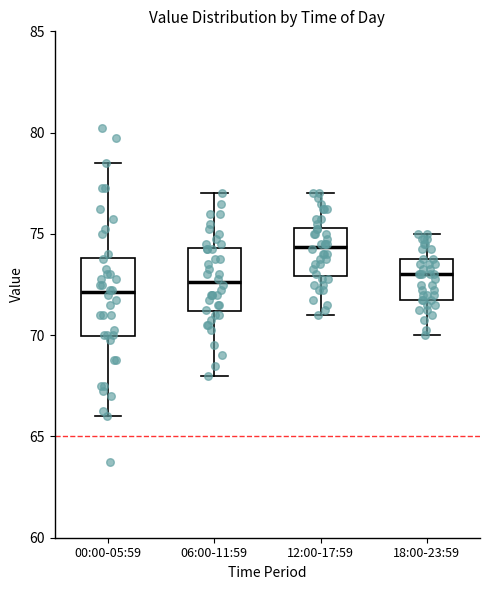

Reading left to right, transcribe this box plot: for each box, give where its median line is, the range the box spans, and where its two whiskers end, as read against the y-axis. The values are not printed on the chart, so give them approximately, as read against the axis.

00:00-05:59: median 72.0, box 70.0 to 74.0, whiskers 66.0 to 78.5
06:00-11:59: median 72.5, box 71.0 to 74.5, whiskers 68.0 to 77.0
12:00-17:59: median 74.5, box 73.0 to 75.5, whiskers 71.0 to 77.0
18:00-23:59: median 73.0, box 72.0 to 74.0, whiskers 70.0 to 75.0